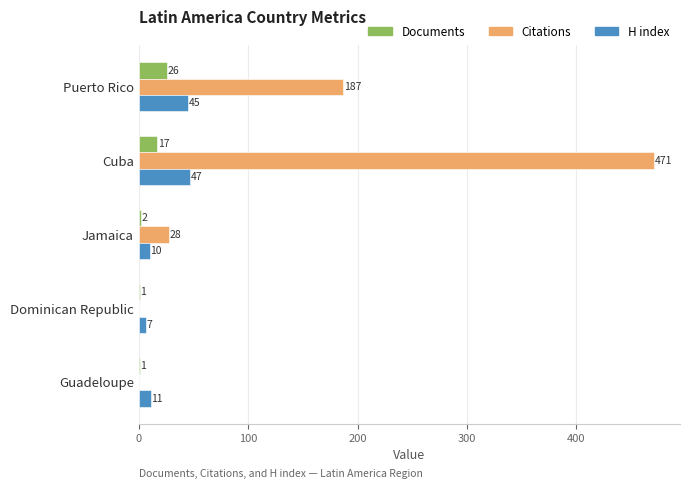

Is the value of Citations at Guadeloupe greater than the value of H index at Dominican Republic?

No